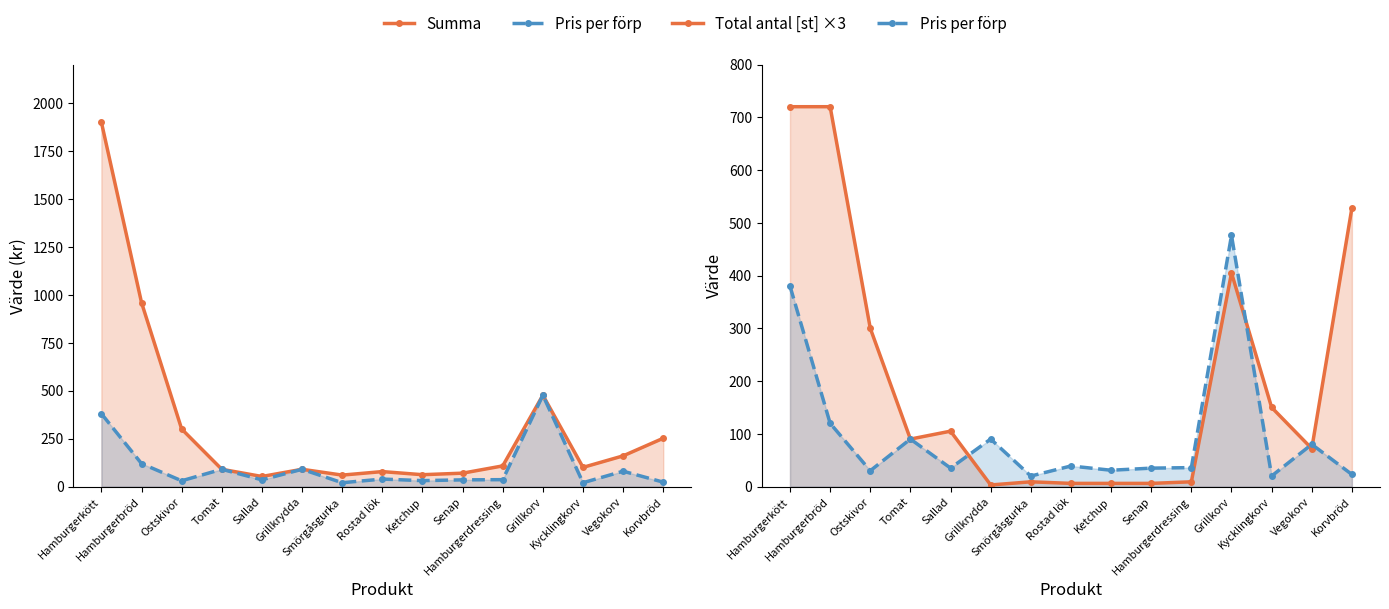

Between Kycklingkorv and Vegokorv, which series saw the biggest shift?

Total antal [st] ×3